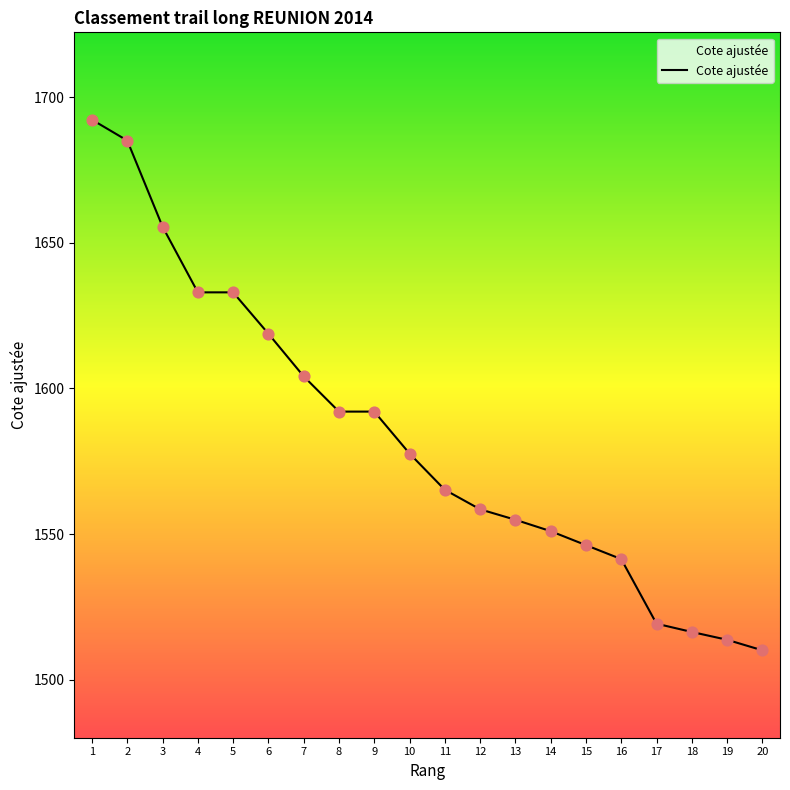

What is the change in value from 15 to 16?

-4.8